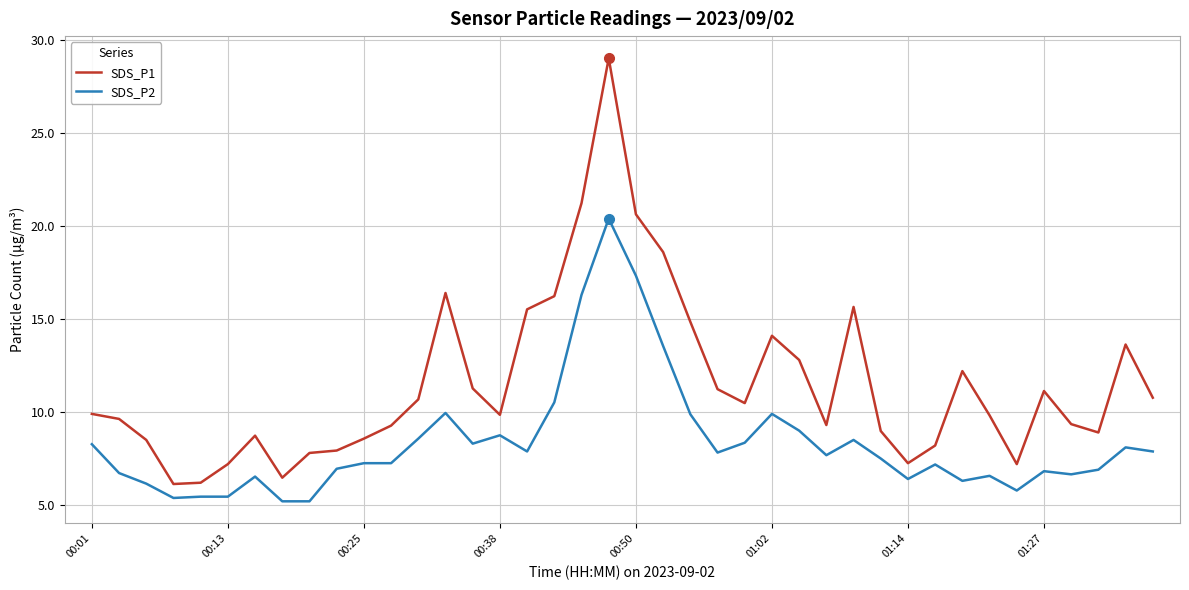

True or false: SDS_P1 and SDS_P2 cross at least once.

False